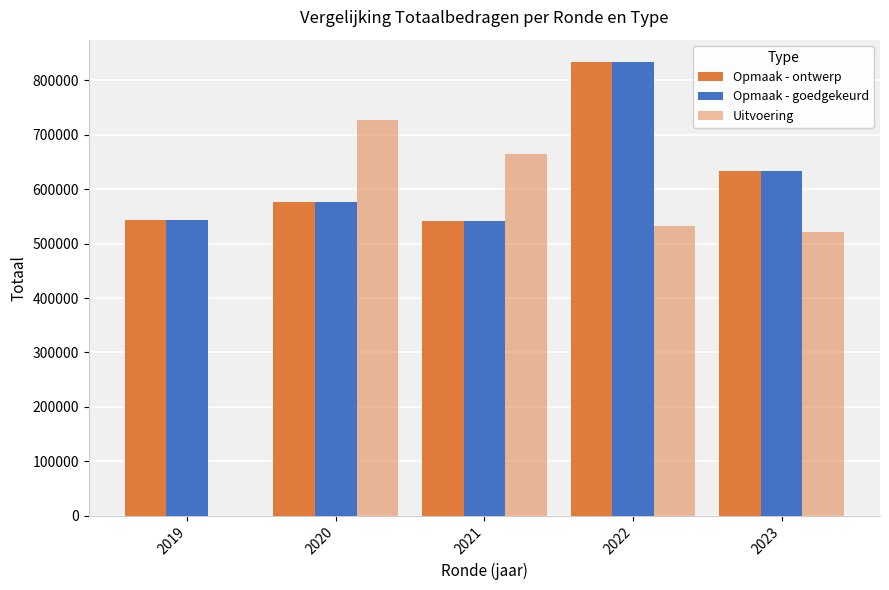

What is the average value of the Opmaak - ontwerp series?

625473